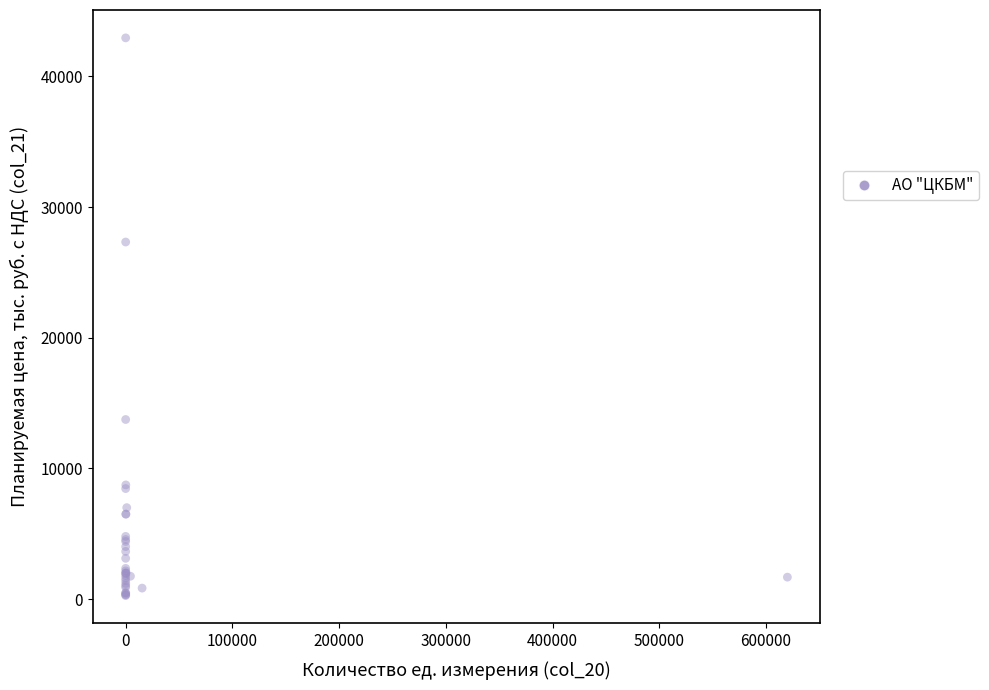

What Y value in the scatter plot is closest to 21611?

27331.2